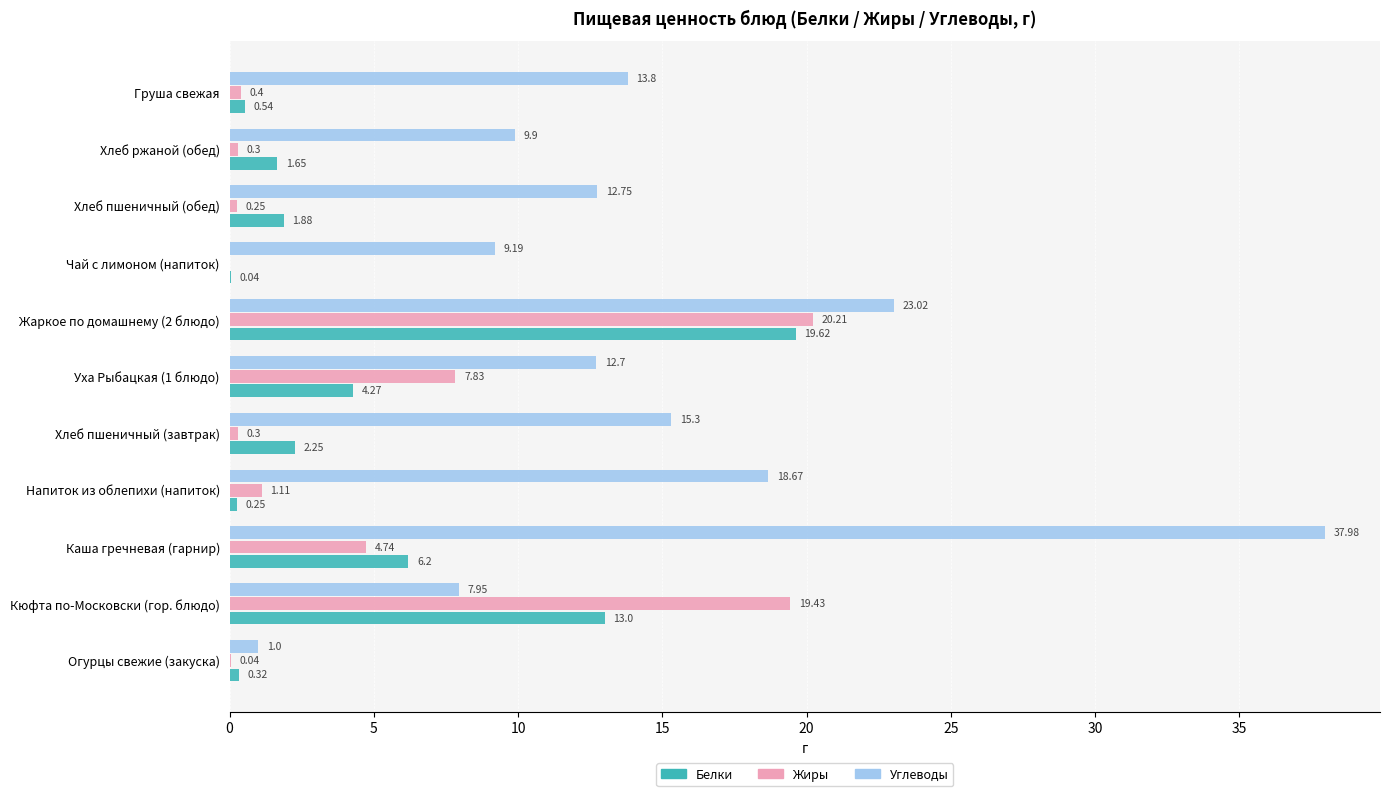

At which label is Углеводы closest to 19?

Напиток из облепихи (напиток)